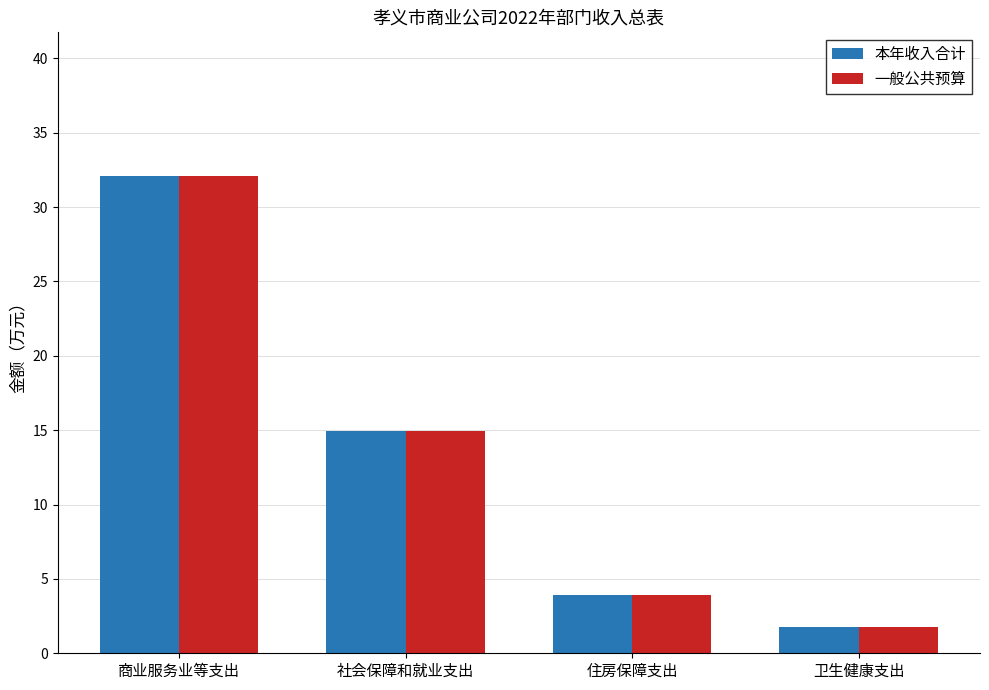

What are all the series names shown in the legend?

本年收入合计, 一般公共预算